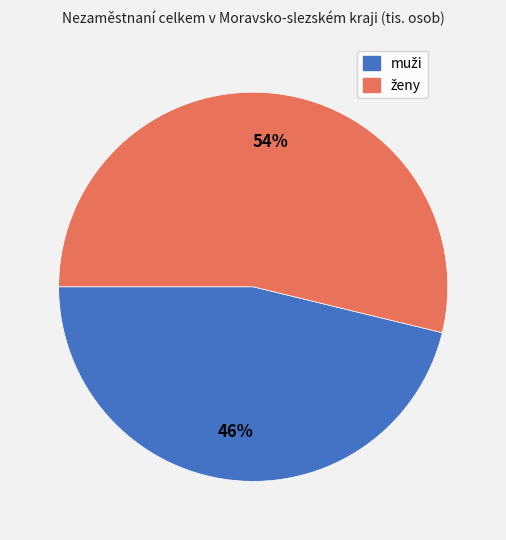

Does any single category account for the majority?

Yes